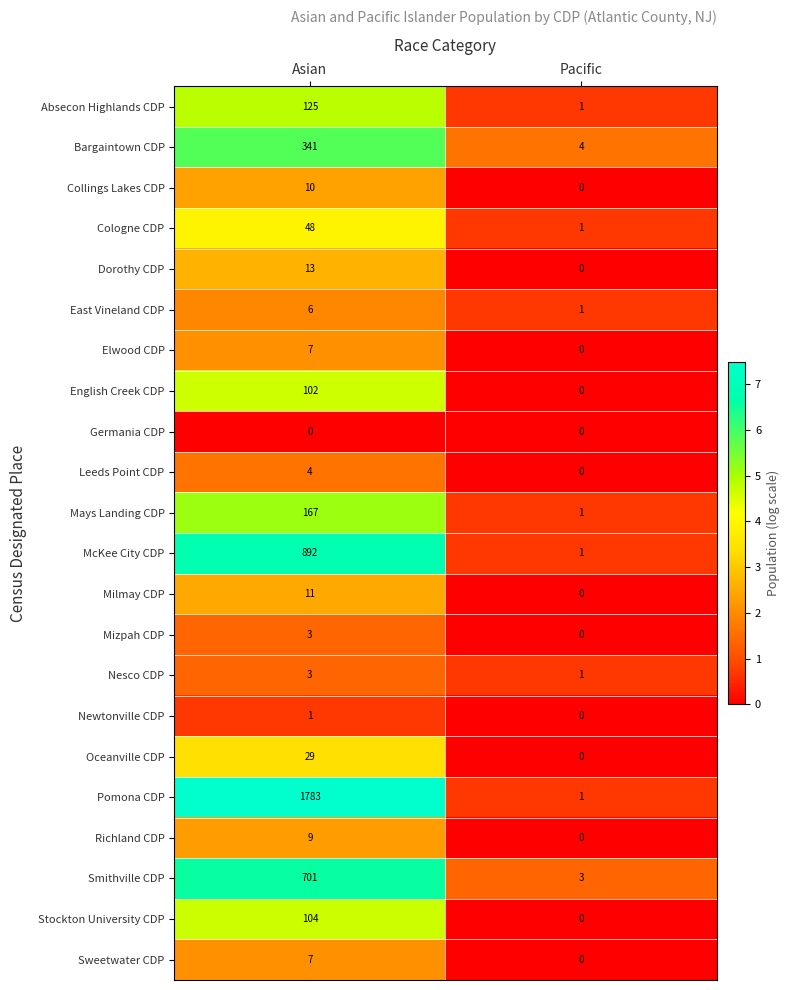

Where is Bargaintown CDP nearest to the value 172?

Pacific